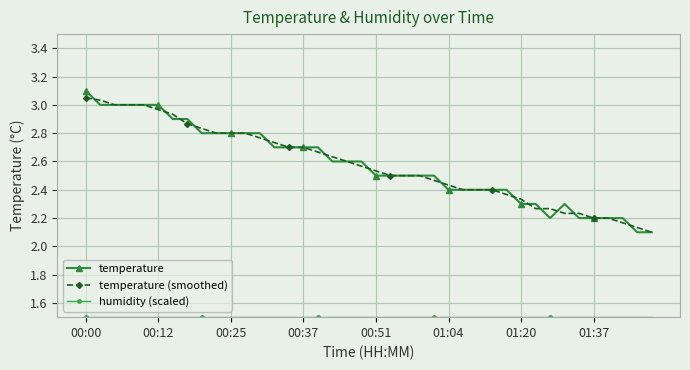

Which series has the widest spread of values?

temperature